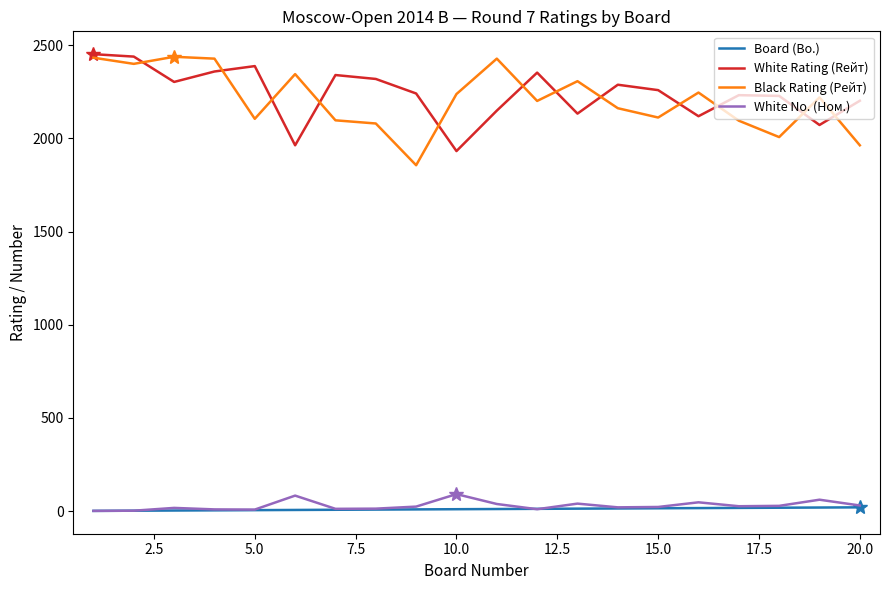

What are all the series names shown in the legend?

Board (Bo.), White Rating (Rейт), Black Rating (Рейт), White No. (Ном.)